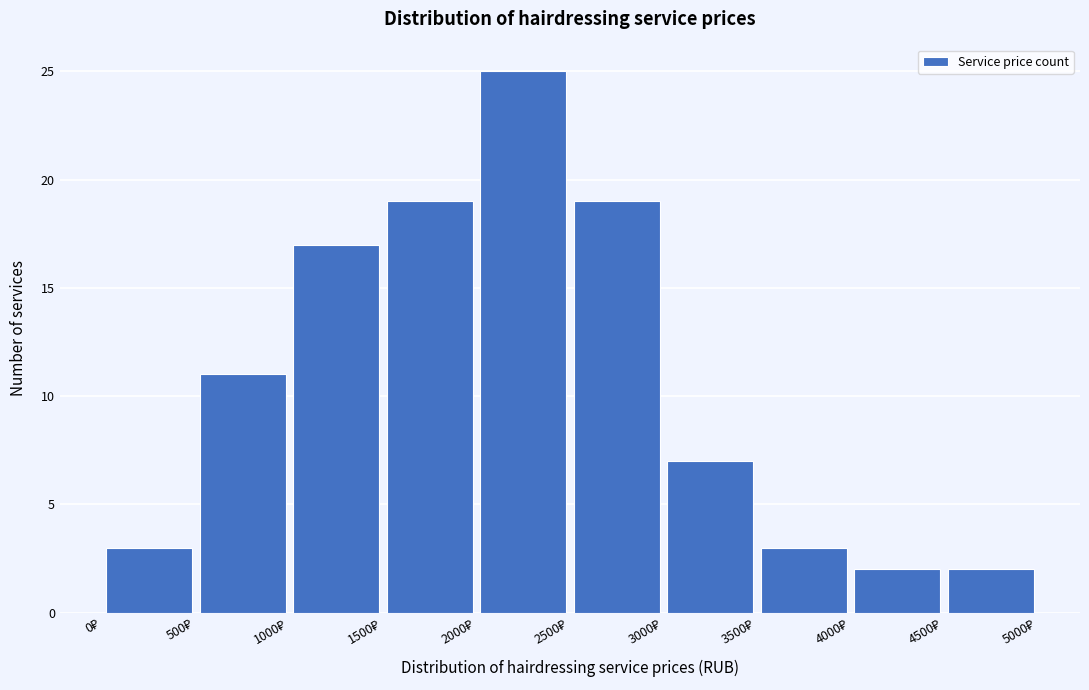

Reading left to right, list every bar in this chart as the range it spans on the x-axis followed by its height. The values are not printed on the chart, so give them approximately, as read against the axis.

0 to 500: 3
500 to 1000: 11
1000 to 1500: 17
1500 to 2000: 19
2000 to 2500: 25
2500 to 3000: 19
3000 to 3500: 7
3500 to 4000: 3
4000 to 4500: 2
4500 to 5000: 2